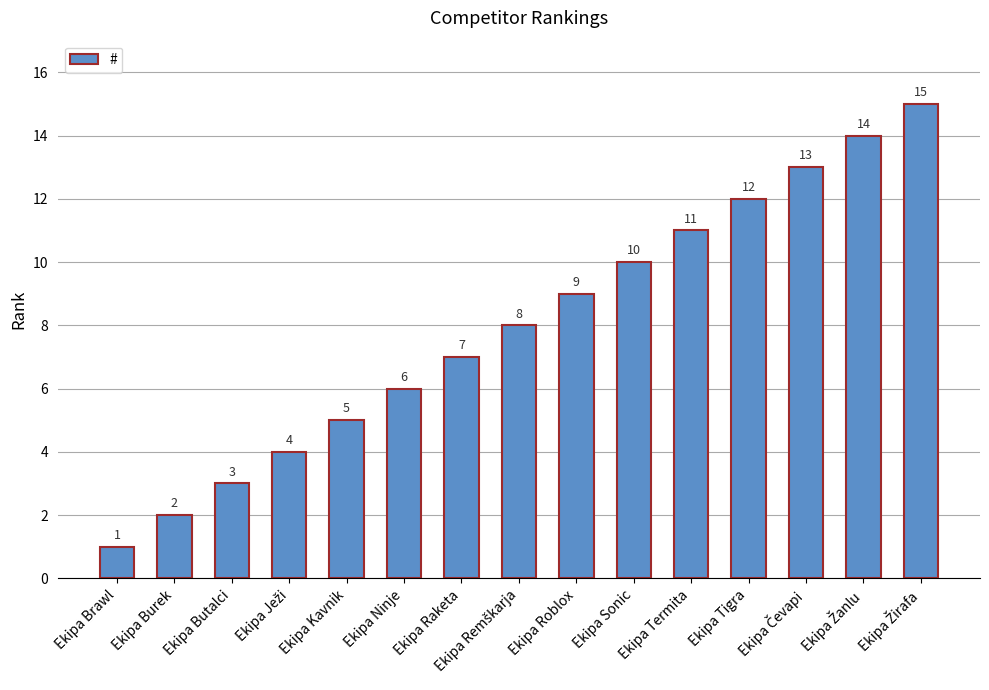

What is the change in value from Ekipa Raketa to Ekipa Tigra?

+5